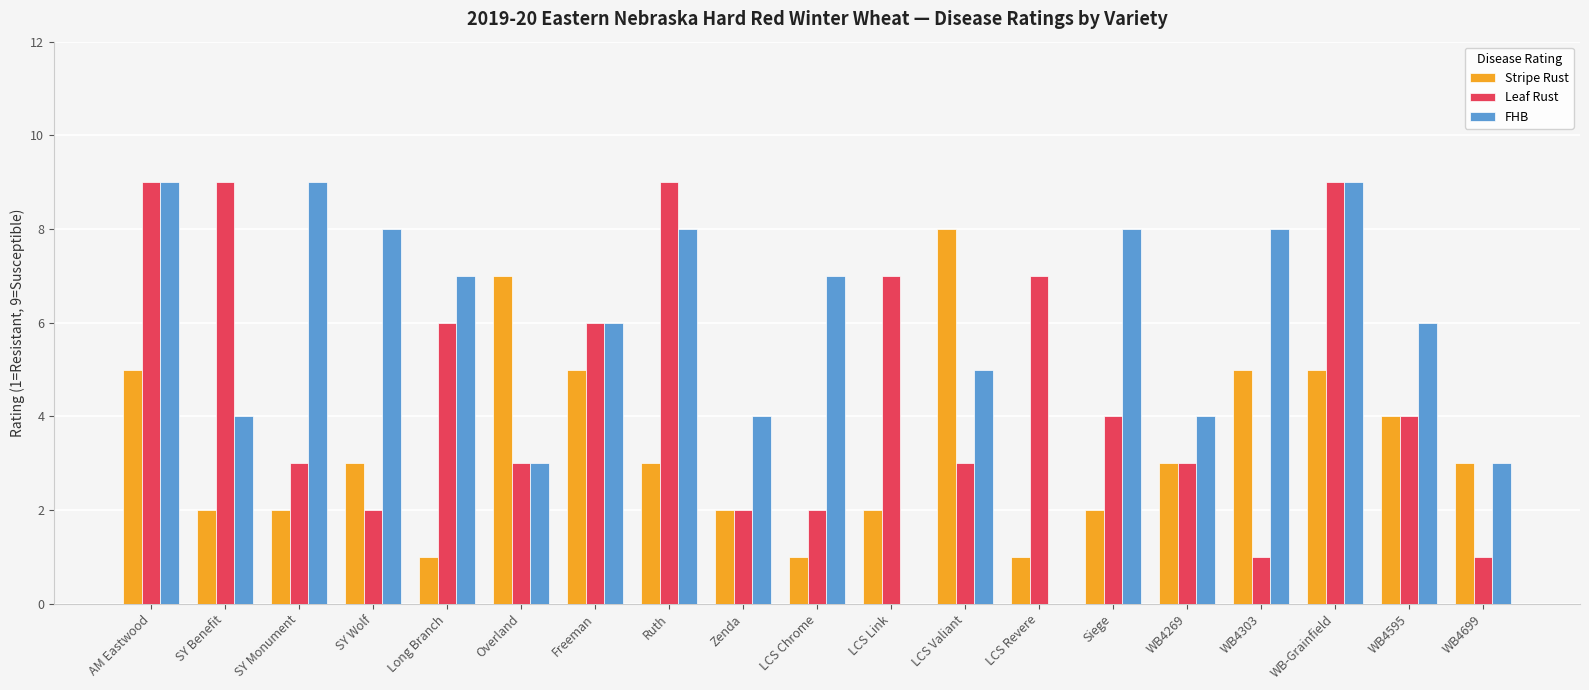

What value does the FHB series have at SY Benefit?

4